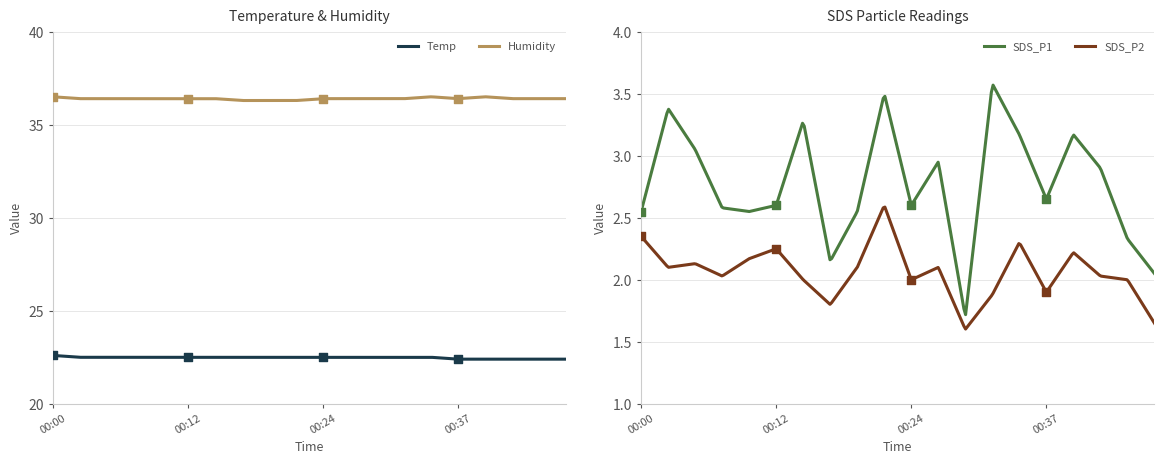

At which category is the sum across all series the highest?

00:22